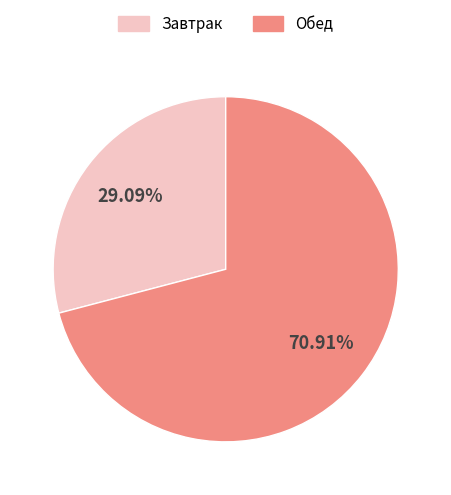

True or false: Обед accounts for 71% of the total.

True